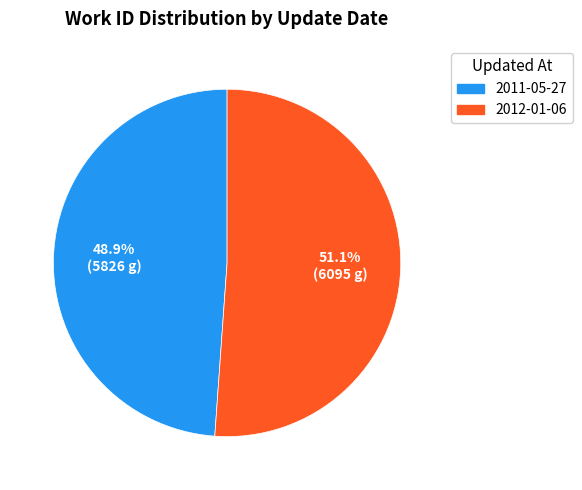

What is the smallest slice in the pie chart?

2011-05-27